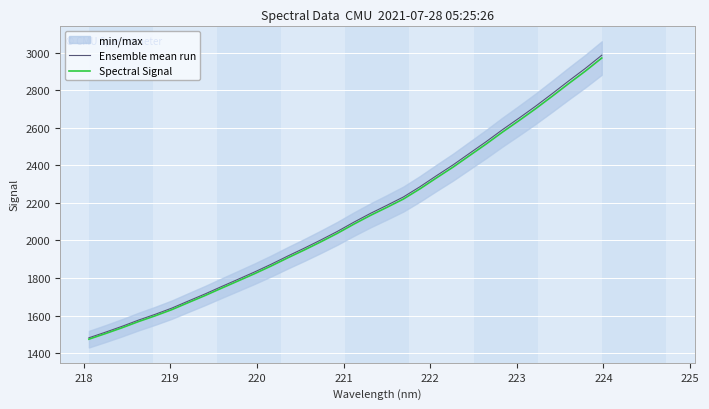

List the series in order of their peak value, lowest first.

Spectral Signal, Ensemble mean run